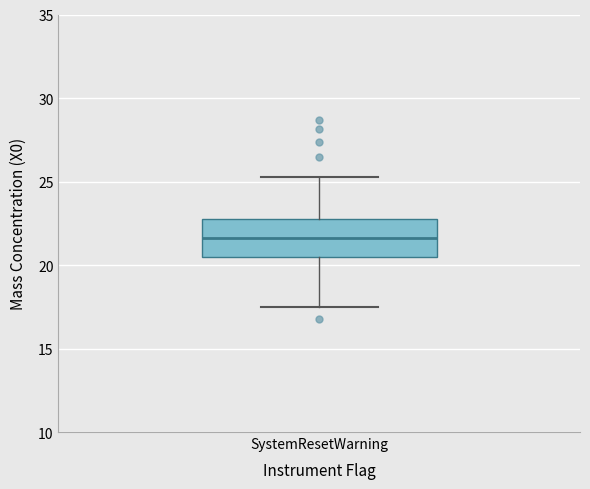

Transcribe this box plot: give where the median line is, the range the box spans, and where the two whiskers end, as read against the y-axis. The values are not printed on the chart, so give them approximately, as read against the axis.

median 21.5, box 20.5 to 22.5, whiskers 17.5 to 25.5